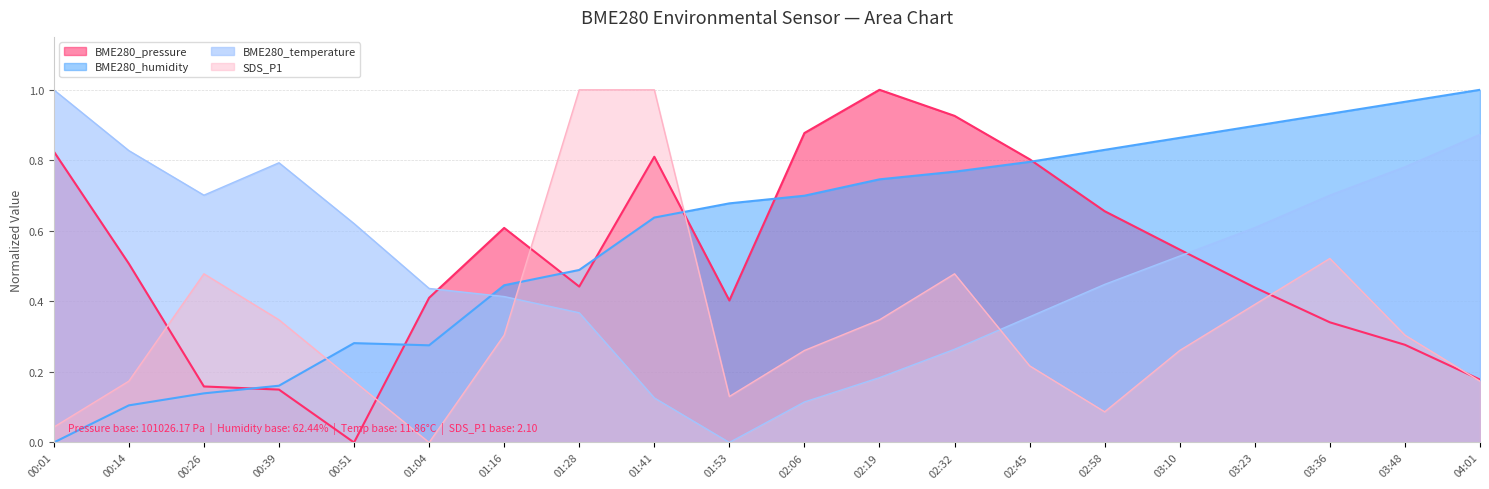

How many times do SDS_P1 and BME280_humidity cross each other?

3